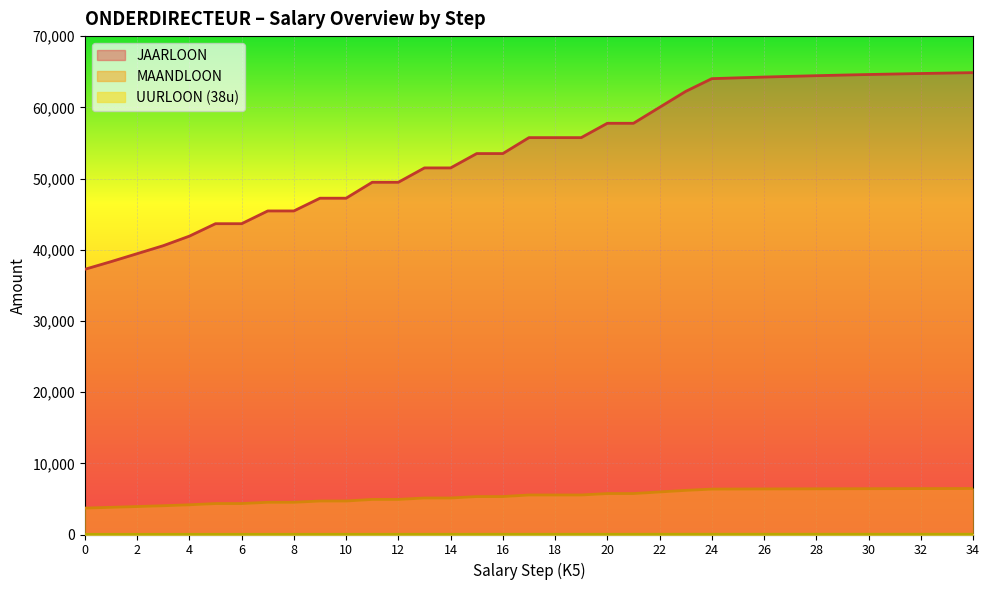

At which label does UURLOON_38u first exceed 33?

17